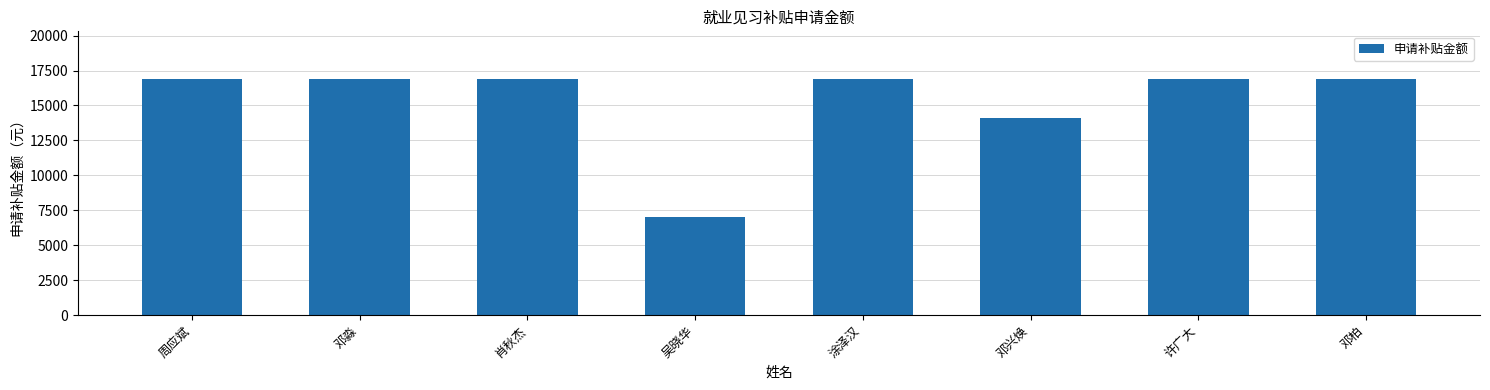

At which label is the value closest to 11985?

邓兴焕